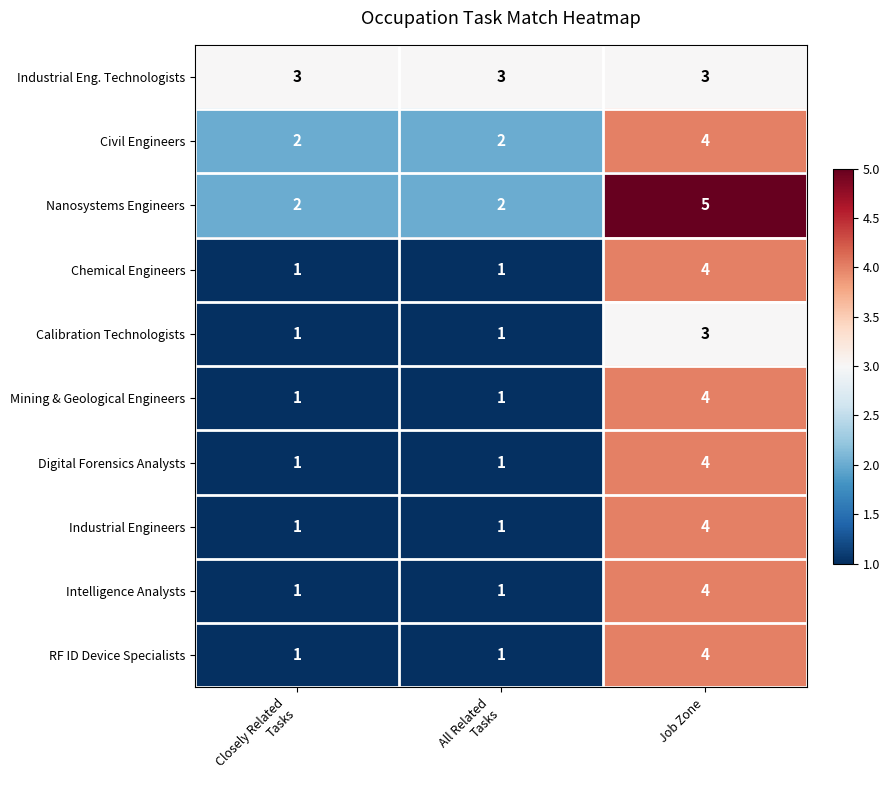

What is the sum of all Intelligence Analysts values?

6